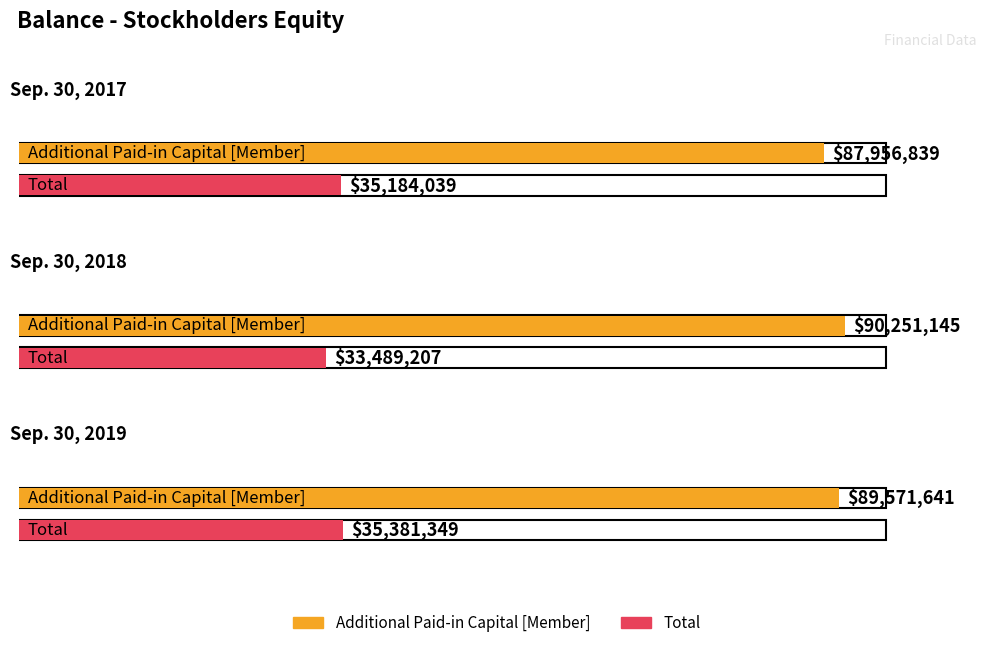

At which category does the chart reach its peak across all series?

Sep. 30, 2018